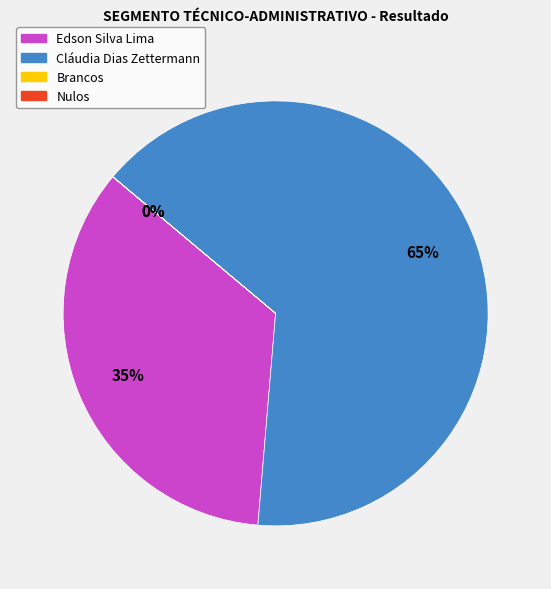

To the nearest percent, what portion does Edson Silva Lima represent?

35%